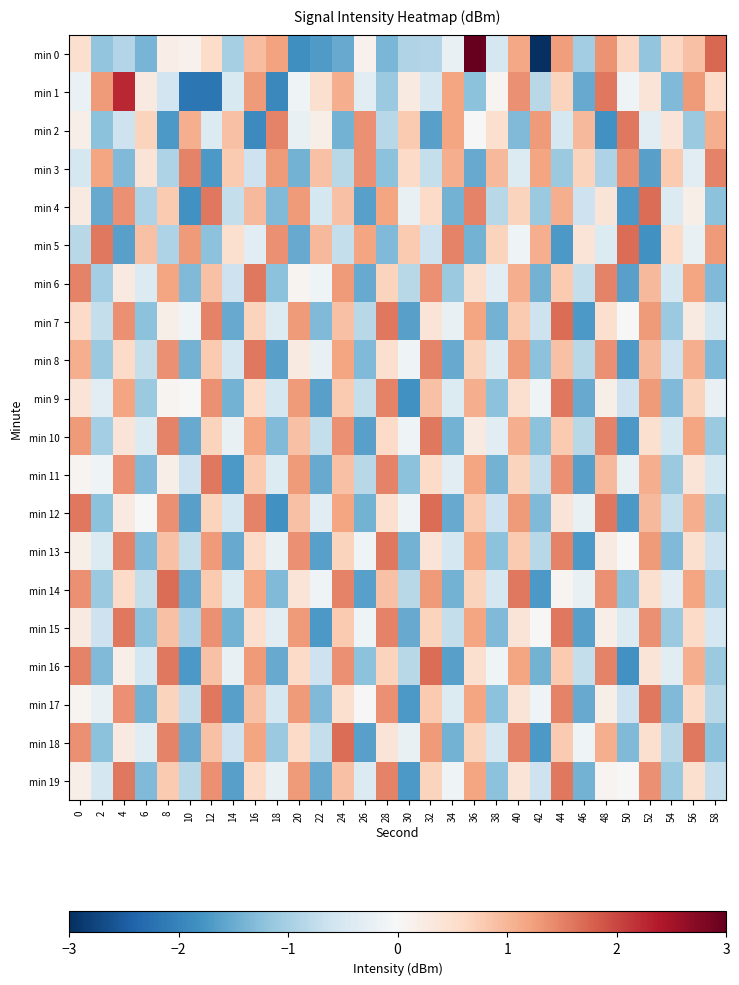

How many data points does each series have?

30